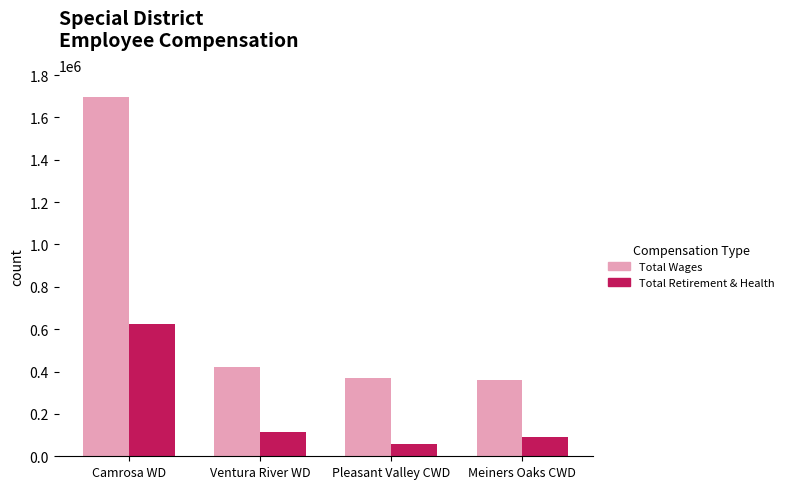

What is the difference between the highest and lowest values at Camrosa WD?

1073626